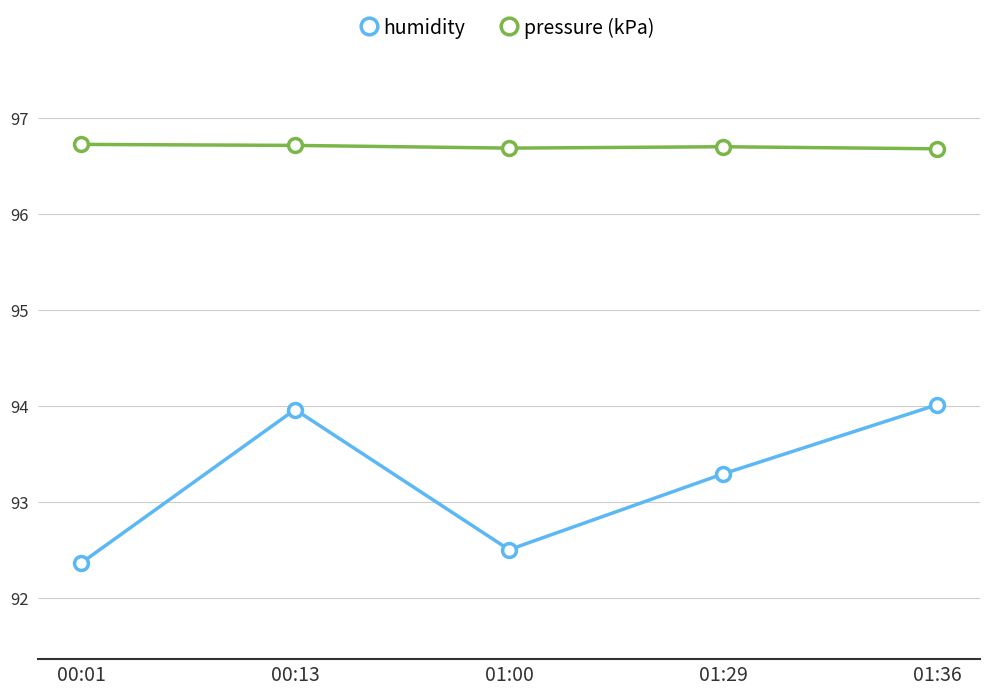

How many lines are shown in the chart?

2